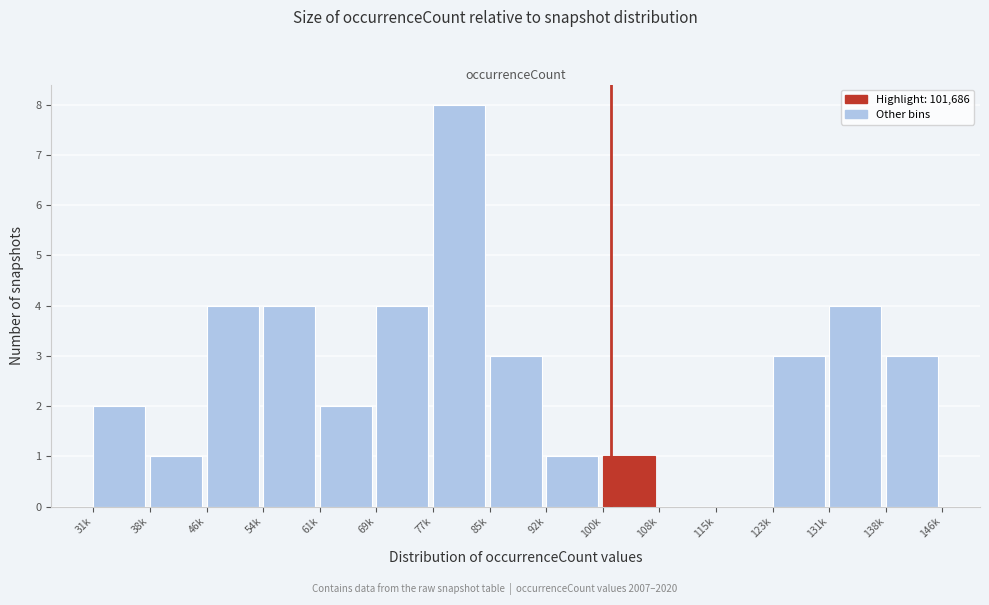

Reading right to left, what are all the values shown in this chart?

138k=3	131k=4	123k=3	115k=0	108k=0	100k=1	92k=1	85k=3	77k=8	69k=4	61k=2	54k=4	46k=4	38k=1	31k=2